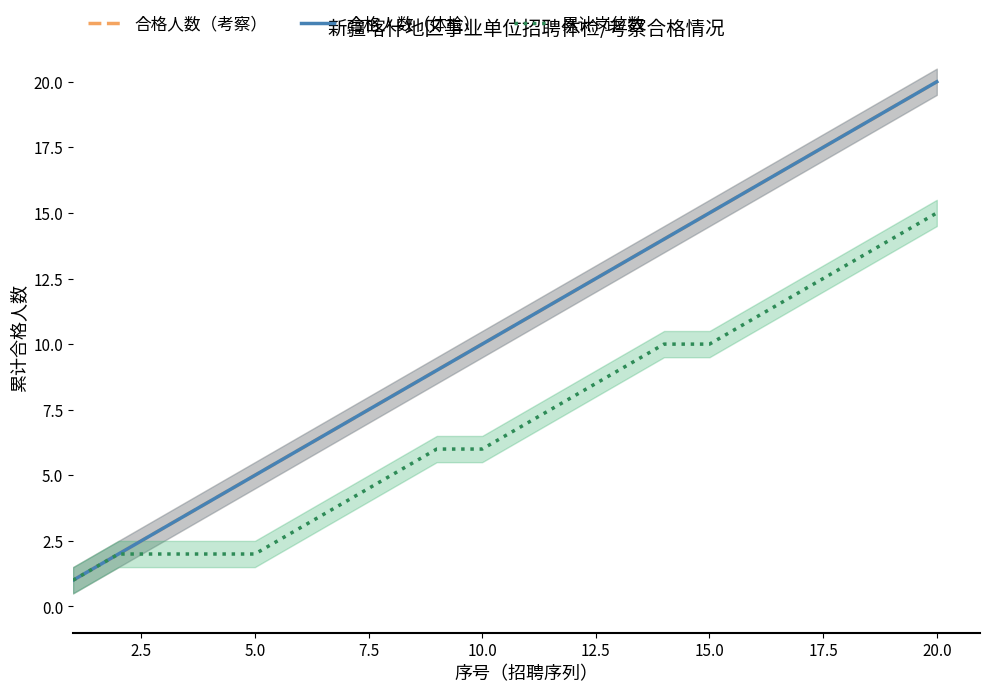

What is the difference between the second highest and minimum values in the 合格人数（体检） series?

18